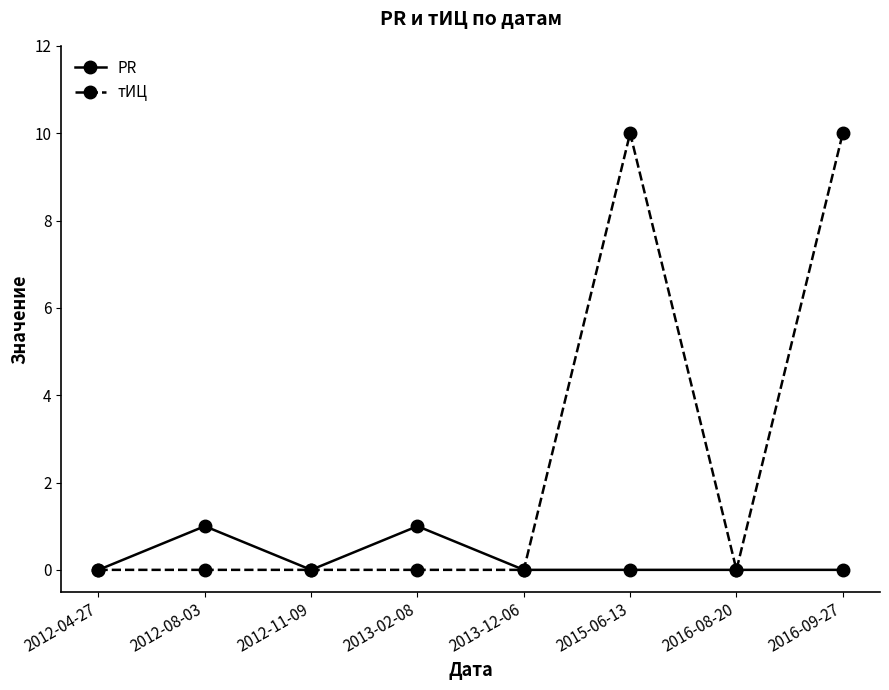

What position from the left is 2013-12-06?

5